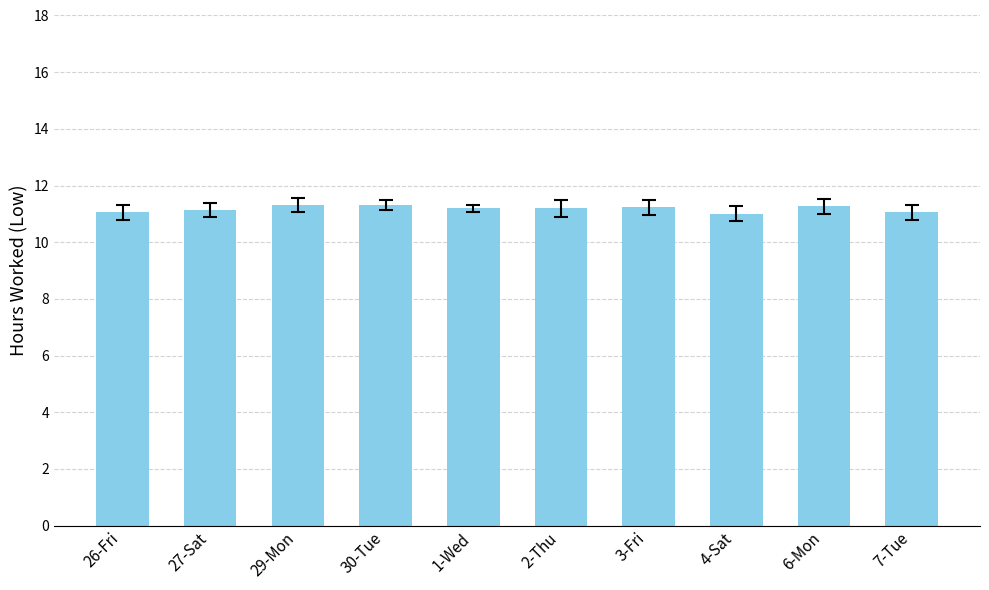

True or false: the data shows 11.3 at 30-Tue.

True